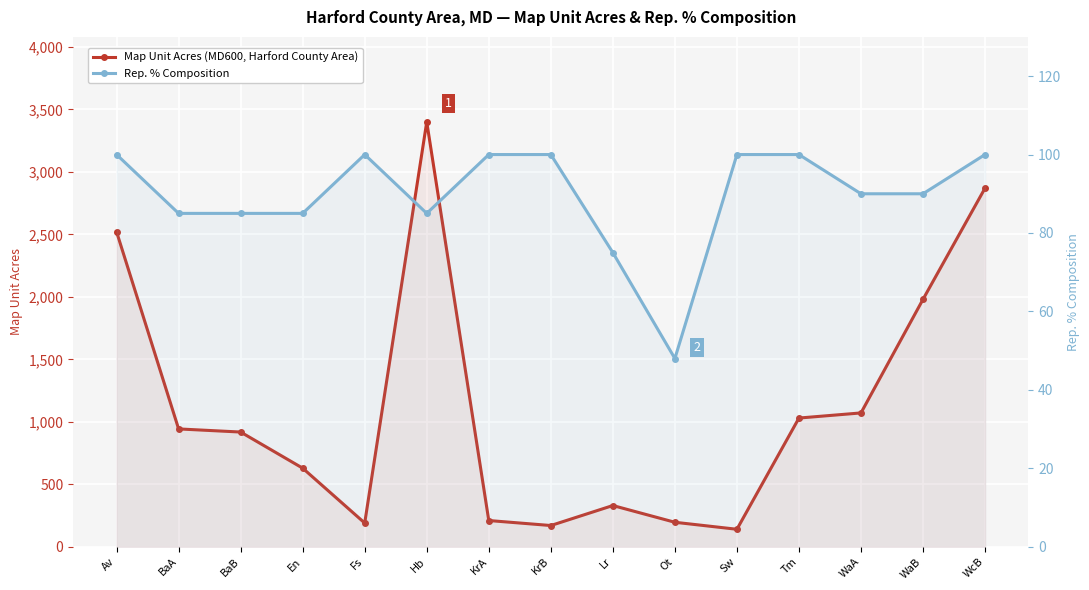

Is it true that Rep. % Composition equals 85 at BaB?

True